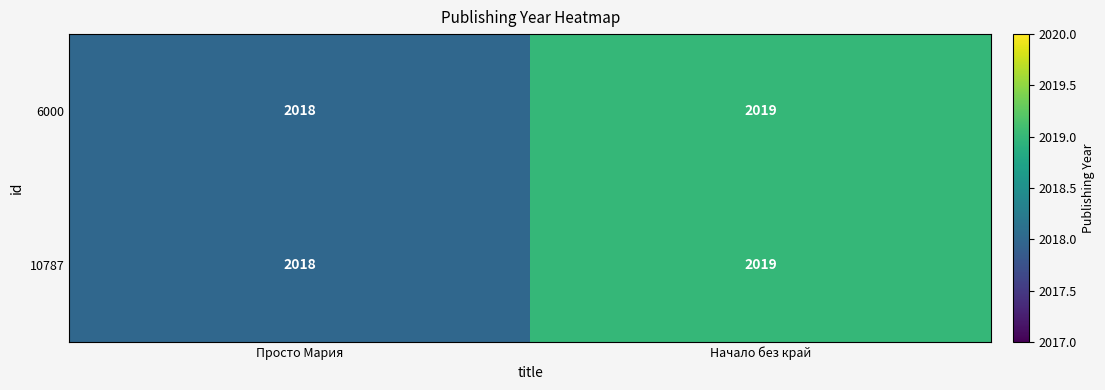

What is the sum of all 6000 values?

4037